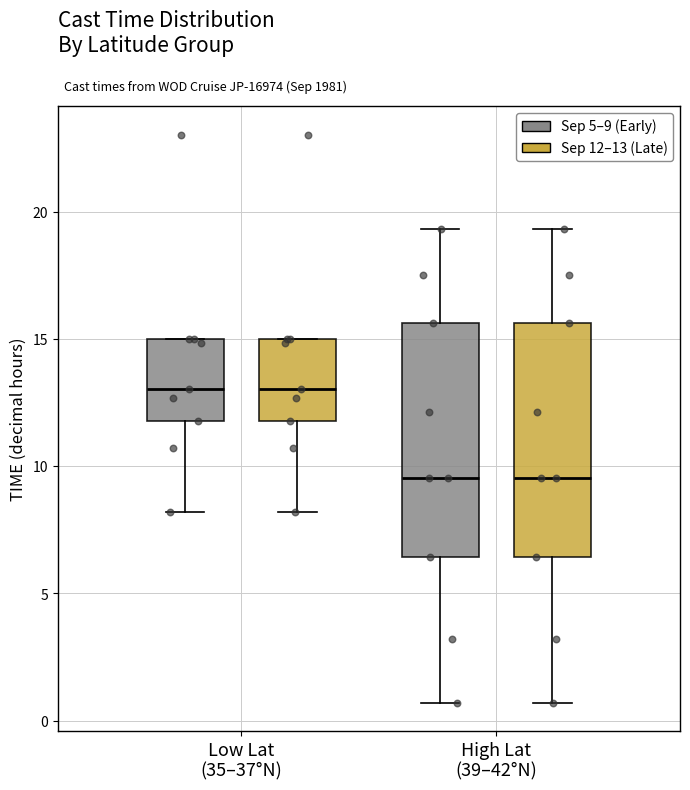

Reading left to right, read every box against the y-axis: the position of its median line, the range the box covers, and the ends of its whiskers. The values are not printed on the chart, so give them approximately, as read against the axis.

Low Lat (35–37°N) (Sep 5–9 (Early)): median 13.0, box 12.0 to 15.0, whiskers 8.0 to 15.0
Low Lat (35–37°N) (Sep 12–13 (Late)): median 13.0, box 12.0 to 15.0, whiskers 8.0 to 15.0
High Lat (39–42°N) (Sep 5–9 (Early)): median 9.5, box 6.5 to 15.5, whiskers 0.5 to 19.5
High Lat (39–42°N) (Sep 12–13 (Late)): median 9.5, box 6.5 to 15.5, whiskers 0.5 to 19.5